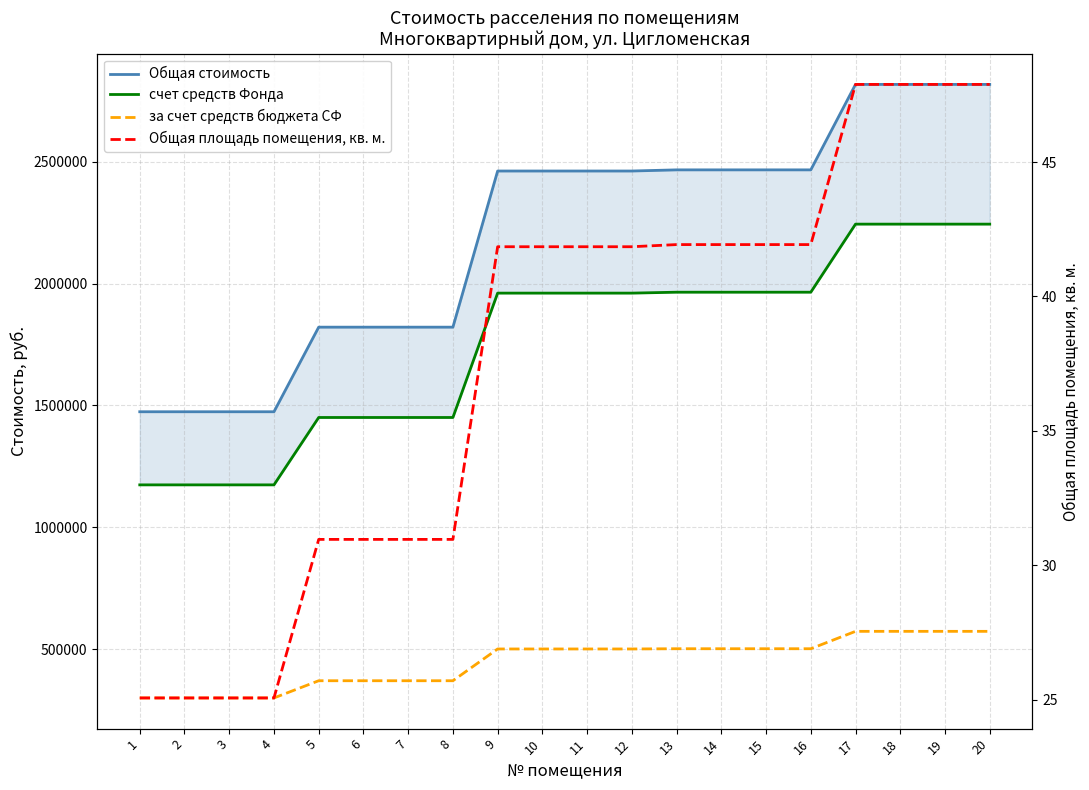

Rank the series by their average value, from lowest to highest.

Общая площадь помещения, кв. м., за счет средств бюджета СФ, счет средств Фонда, Общая стоимость